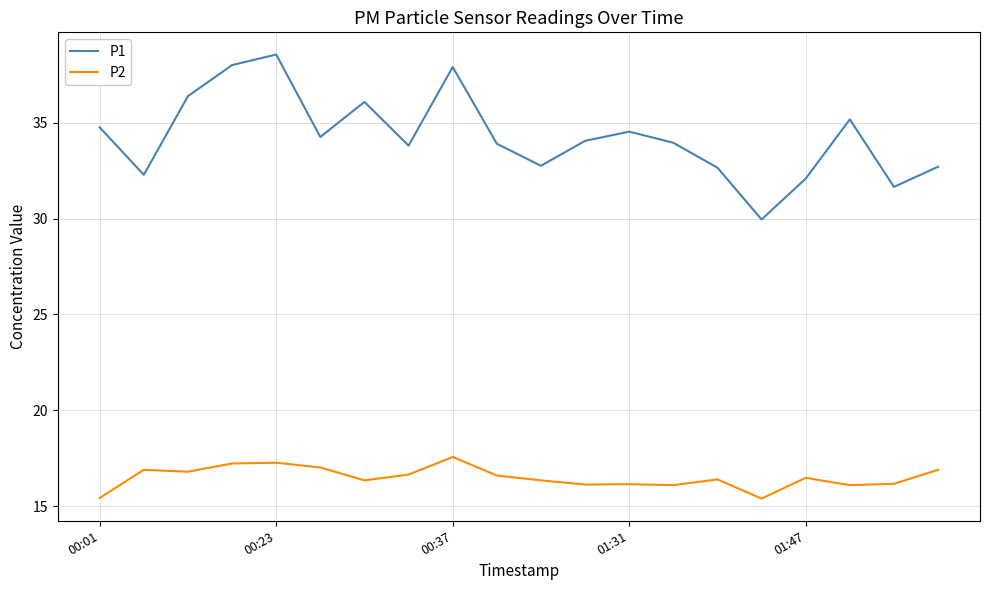

Which series has the largest range (max minus min)?

P1